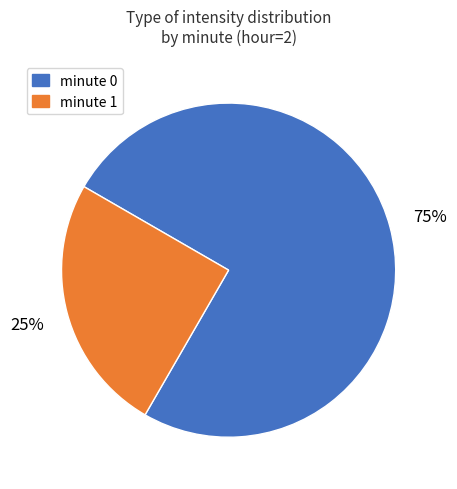

Is it true that minute 1 is 18% of the pie?

False